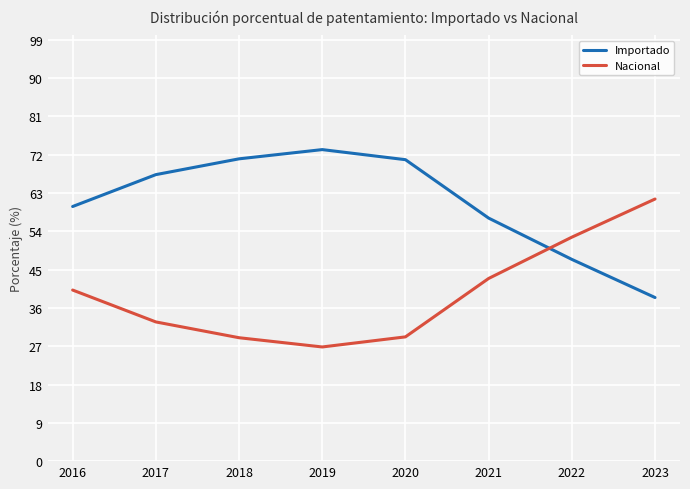

After their last crossing, which series has the higher values: Importado or Nacional?

Nacional